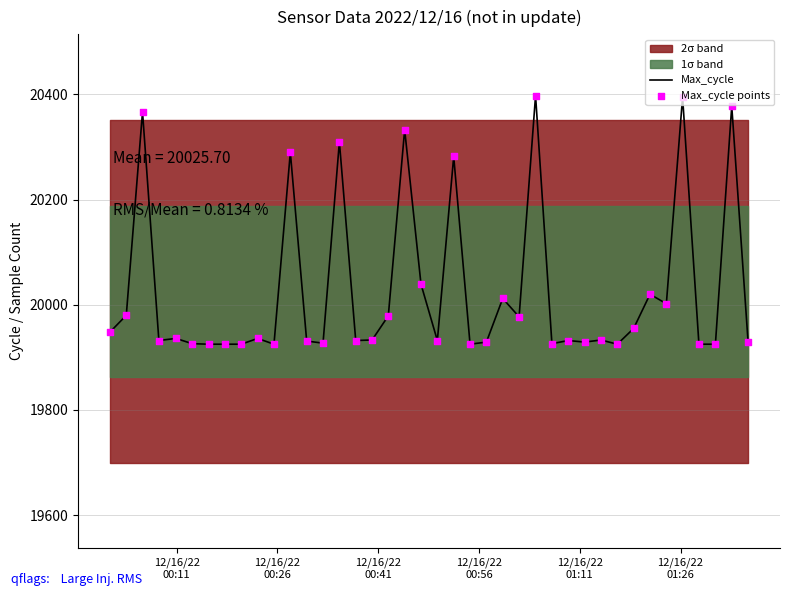

Which series has the widest spread of Y values?

Max_cycle